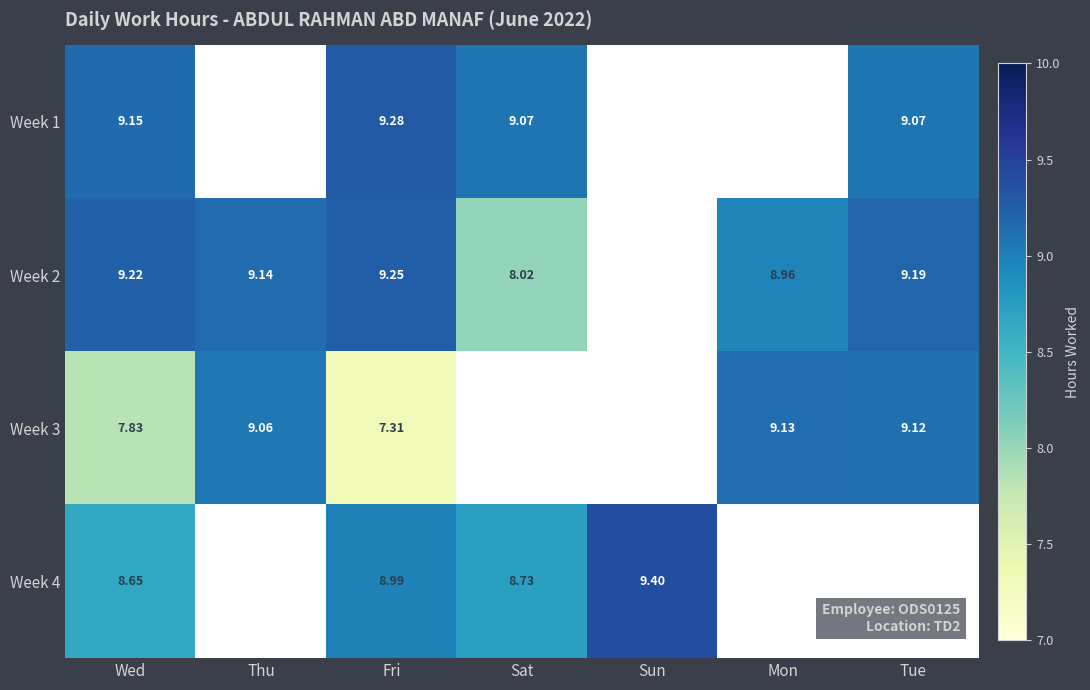

Is the value of Week 3 at Mon greater than the value of Week 4 at Sat?

Yes